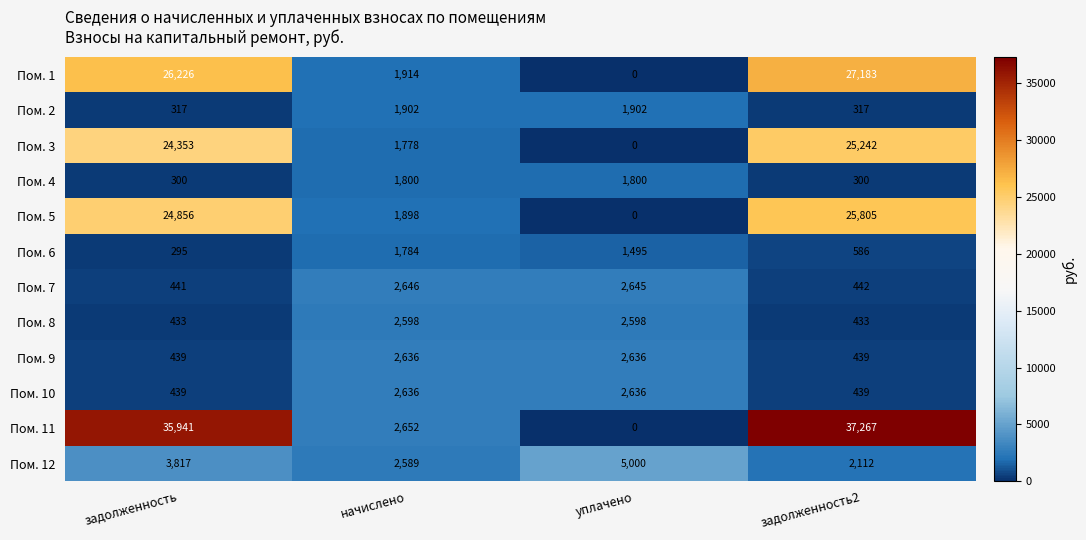

The value of Пом. 2 at уплачено is 3302. True or false?

False